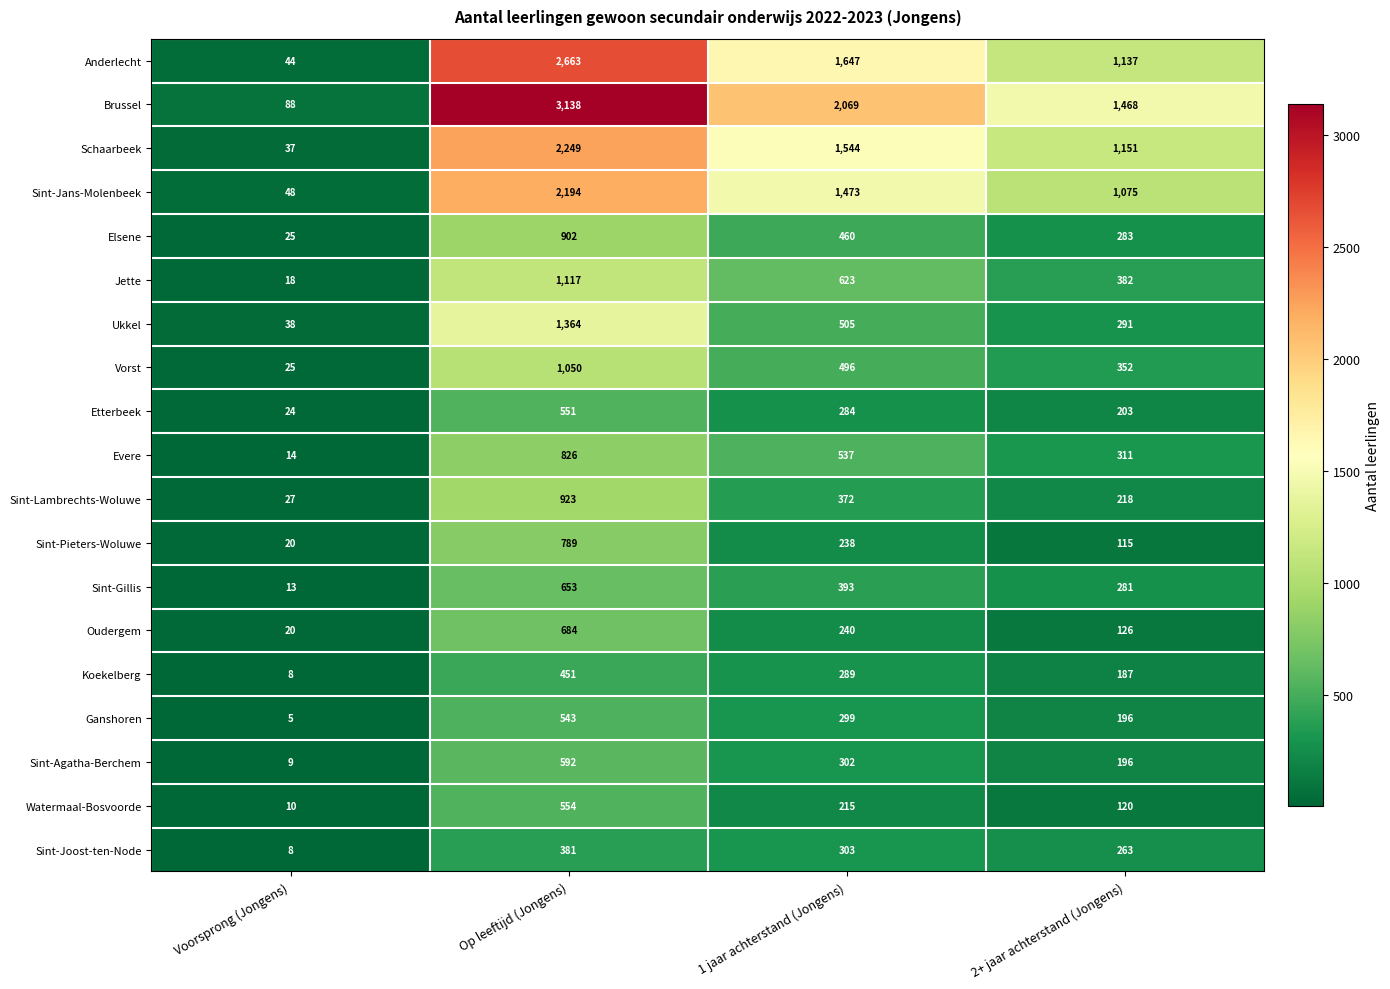

Where does the Sint-Gillis series first go above 393?

Op leeftijd (Jongens)